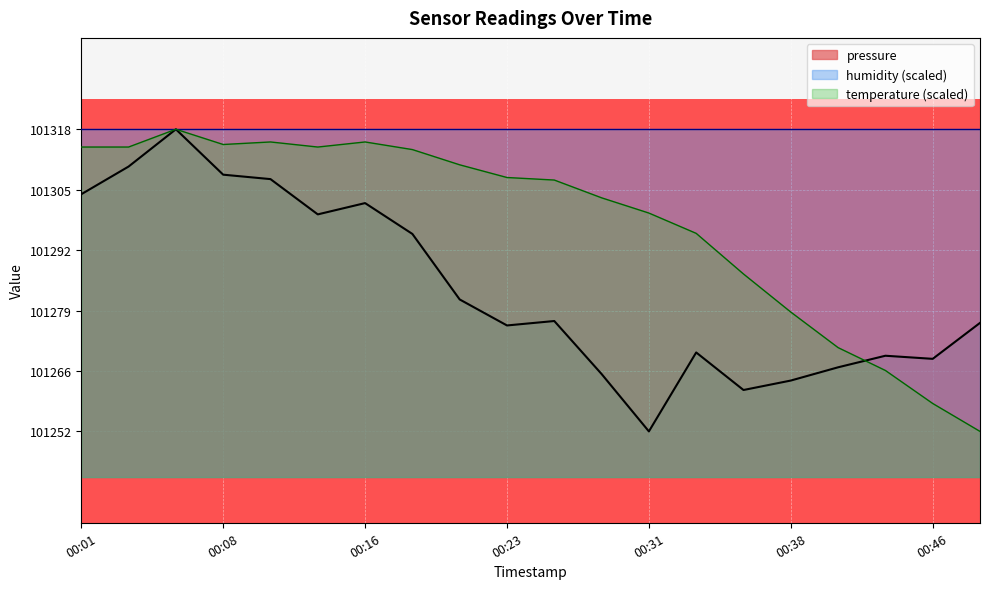

Reading left to right, list all the values displayed in this chart.

pressure: 00:01=101304.2	00:03=101310.2	00:06=101318.4	00:08=101308.5	00:11=101307.5	00:13=101299.8	00:16=101302.2	00:18=101295.5	00:21=101281.2	00:23=101275.5	00:26=101276.4	00:28=101264.8	00:31=101252.3	00:33=101269.6	00:36=101261.3	00:38=101263.4	00:40=101266.3	00:43=101268.8	00:46=101268.2	00:48=101276.0
temperature: 00:01=101314.5	00:03=101314.5	00:06=101318.4	00:08=101315.1	00:11=101315.6	00:13=101314.5	00:16=101315.6	00:18=101314.0	00:21=101310.6	00:23=101307.9	00:26=101307.3	00:28=101303.4	00:31=101300.1	00:33=101295.6	00:36=101286.7	00:38=101278.4	00:40=101270.6	00:43=101265.6	00:46=101258.4	00:48=101252.3